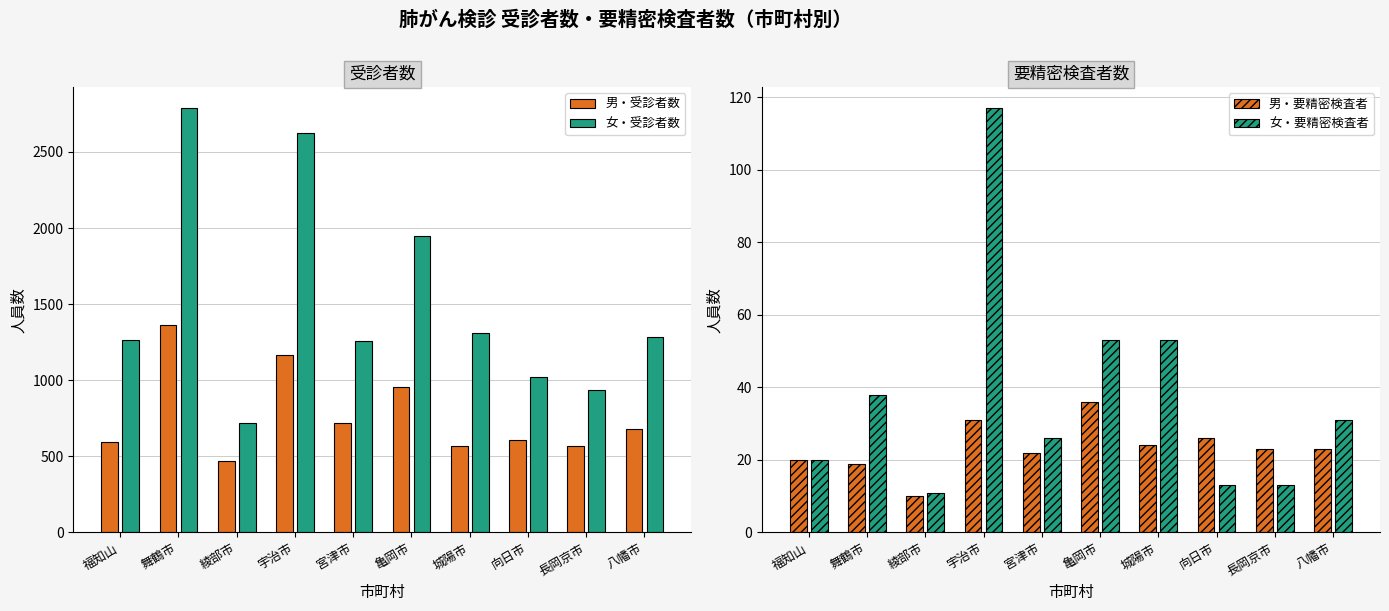

Where is 男・受診者数 nearest to the value 917?

亀岡市